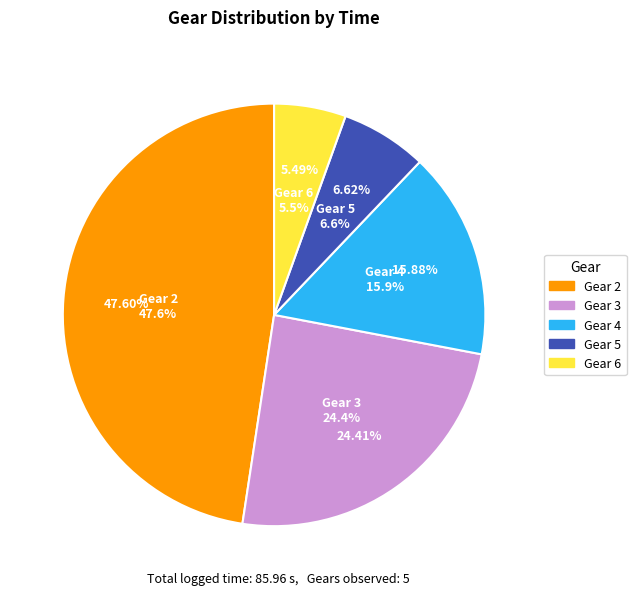

Approximately how many times larger is the value at 4 compared to 3?

0.7